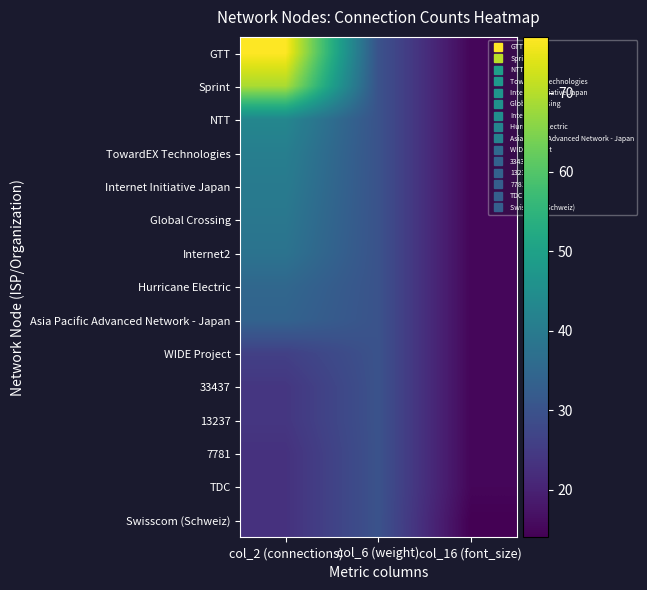

Reading left to right, what are all the values shown in this chart?

GTT: col_2 (connections)=77	col_6 (weight)=30	col_16 (font_size)=15
Sprint: col_2 (connections)=69	col_6 (weight)=30	col_16 (font_size)=15
NTT: col_2 (connections)=43	col_6 (weight)=30	col_16 (font_size)=15
TowardEX Technologies: col_2 (connections)=41	col_6 (weight)=30	col_16 (font_size)=15
Internet Initiative Japan: col_2 (connections)=40	col_6 (weight)=30	col_16 (font_size)=15
Global Crossing: col_2 (connections)=39	col_6 (weight)=30	col_16 (font_size)=15
Internet2: col_2 (connections)=38	col_6 (weight)=30	col_16 (font_size)=15
Hurricane Electric: col_2 (connections)=35	col_6 (weight)=30	col_16 (font_size)=15
Asia Pacific Advanced Network - Japan: col_2 (connections)=34	col_6 (weight)=30	col_16 (font_size)=15
WIDE Project: col_2 (connections)=26	col_6 (weight)=30	col_16 (font_size)=15
33437: col_2 (connections)=24	col_6 (weight)=30	col_16 (font_size)=15
13237: col_2 (connections)=24	col_6 (weight)=30	col_16 (font_size)=15
7781: col_2 (connections)=23	col_6 (weight)=30	col_16 (font_size)=15
TDC: col_2 (connections)=23	col_6 (weight)=30	col_16 (font_size)=15
Swisscom (Schweiz): col_2 (connections)=23	col_6 (weight)=30	col_16 (font_size)=14